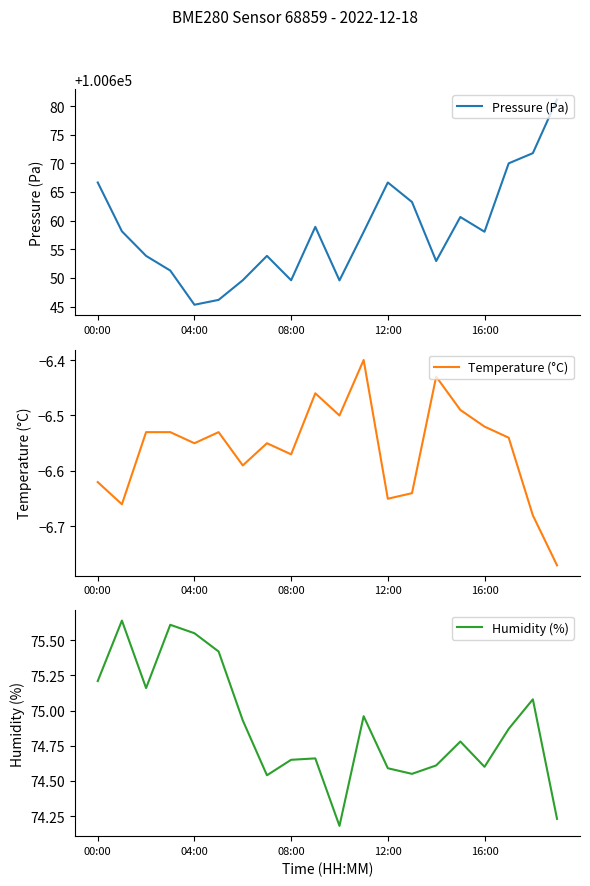

Which series has the largest total across all categories?

Pressure (Pa)